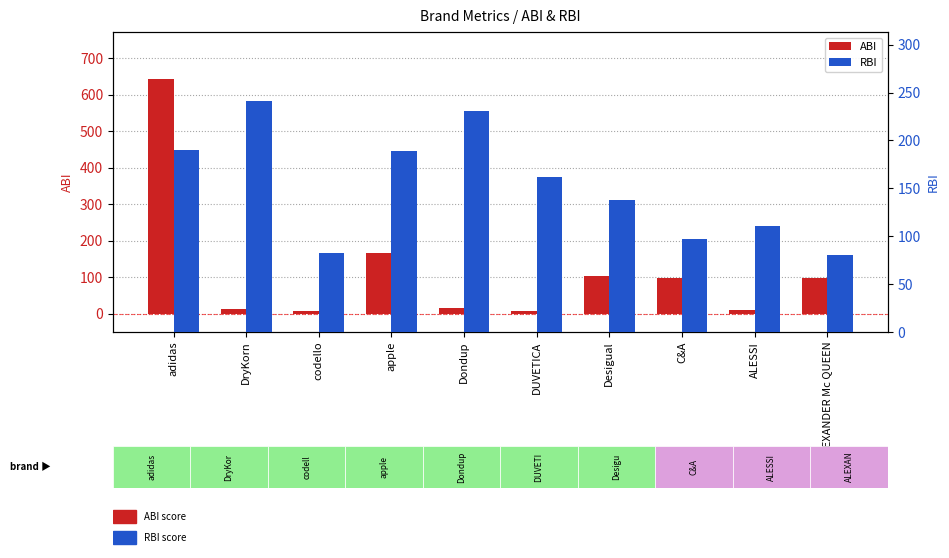

What is the sum of all RBI values?

1520.0